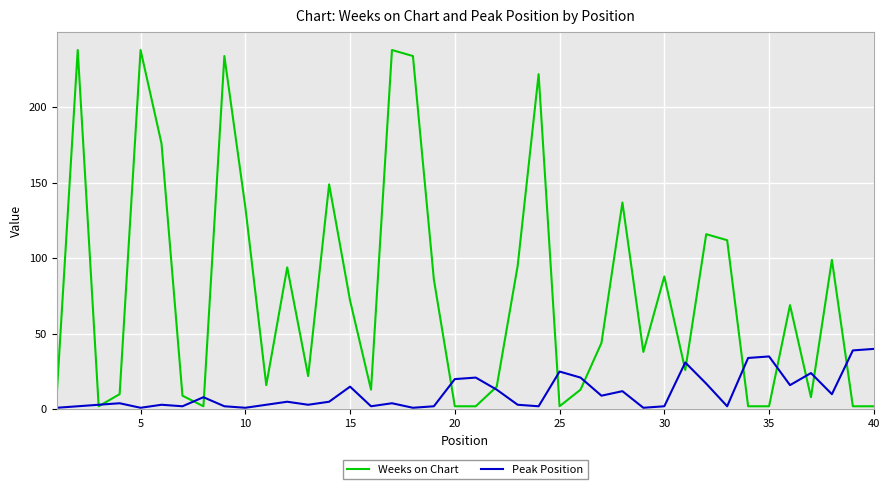

How many lines are shown in the chart?

2